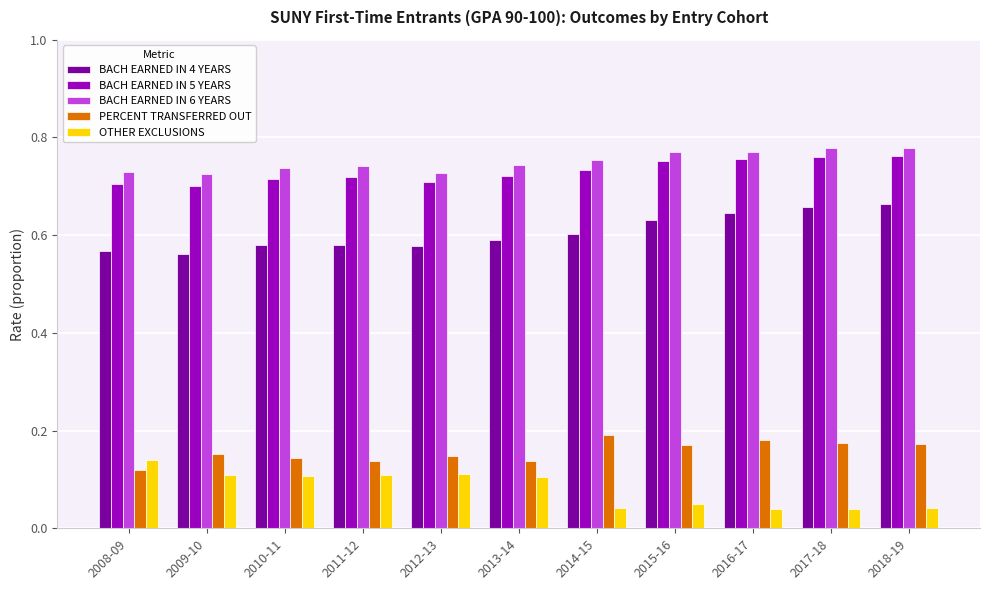

Count the number of categories in the chart.

11